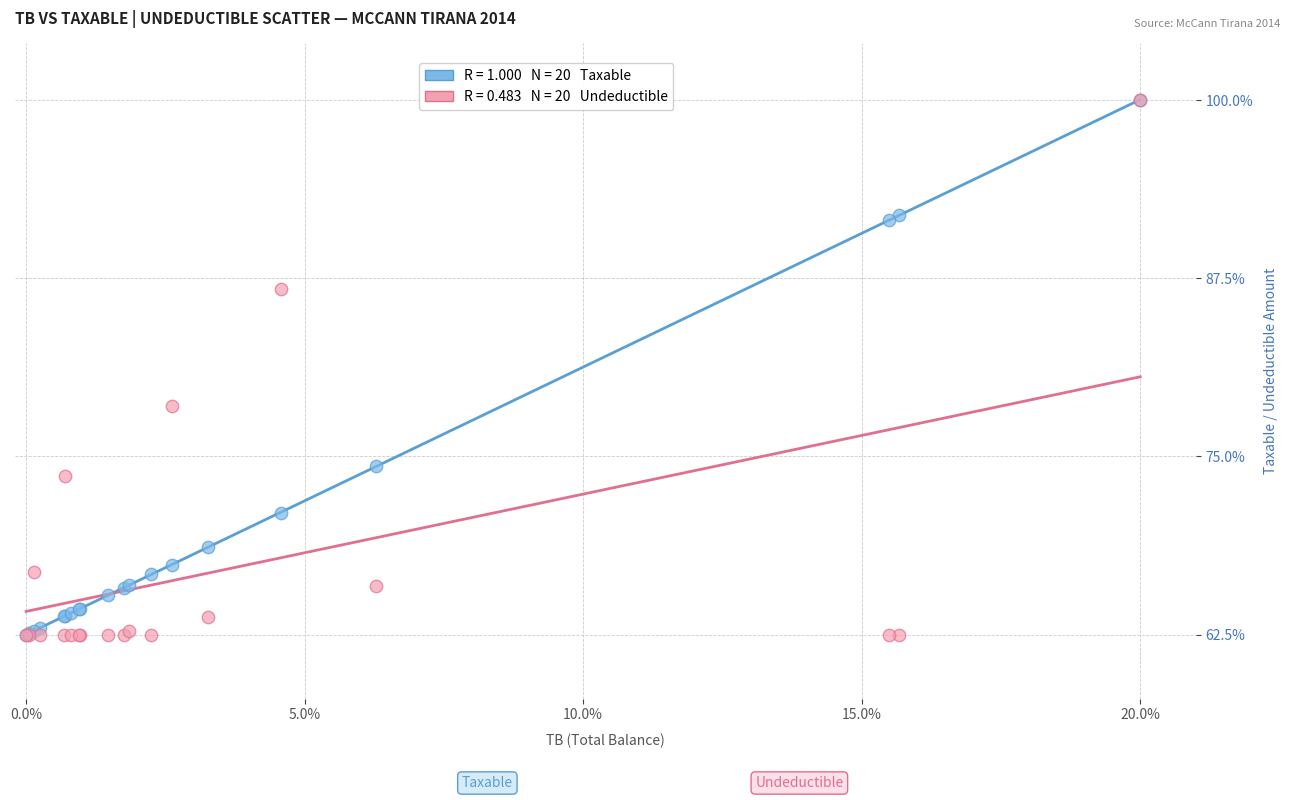

Across all series, what Y value is closest to 81?

78.5